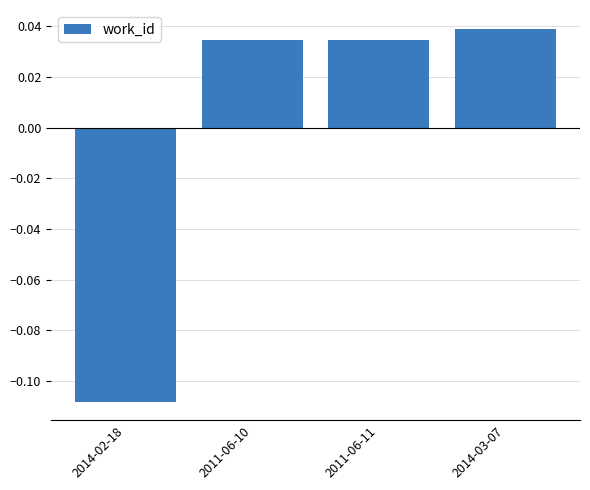

What is the label of the 3rd bar from the left?

2011-06-11